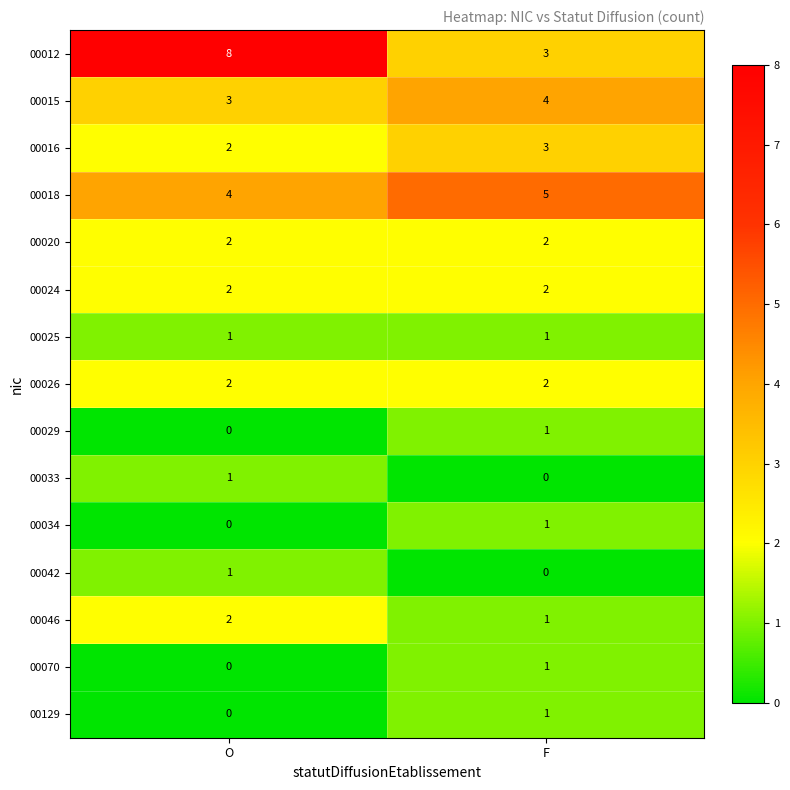

True or false: 00018 has a value of 3 at F.

False